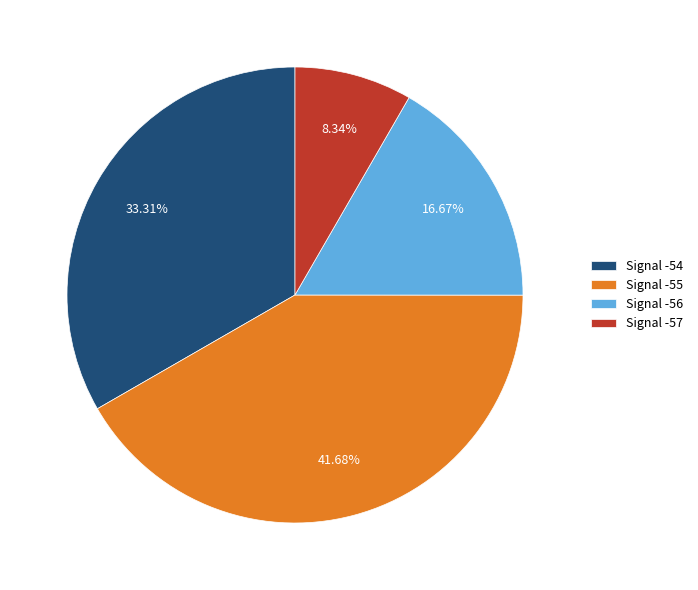

Which has a higher value, Signal -55 or Signal -56?

Signal -55